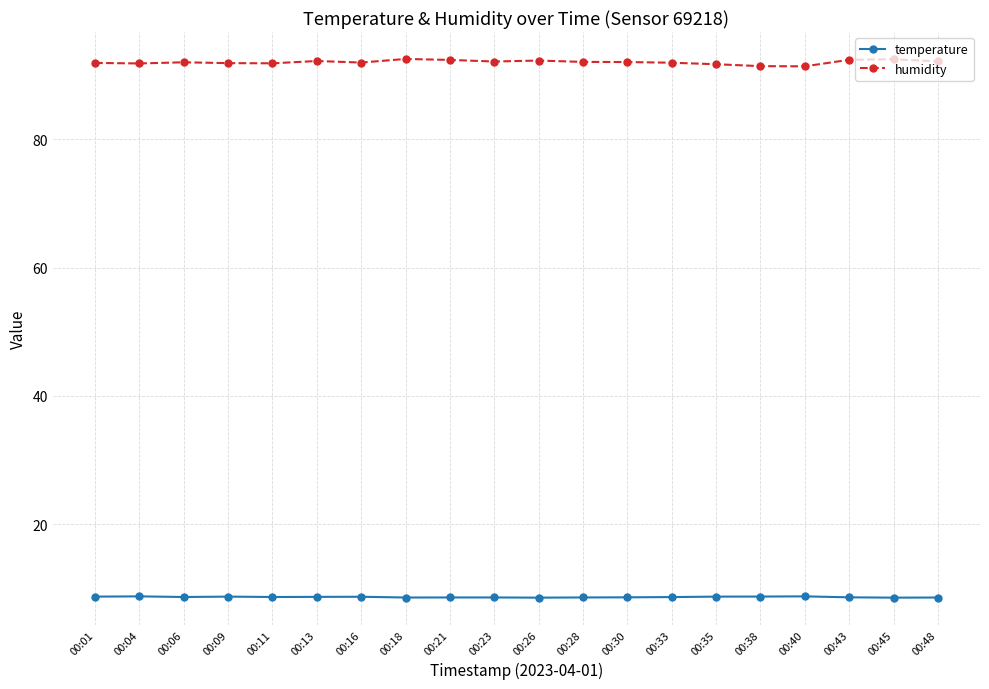

What is the difference between the second highest and second lowest values in the humidity series?

1.1